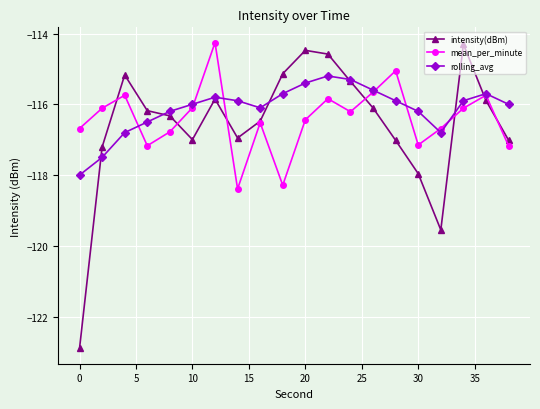

Which series has the widest spread of values?

intensity(dBm)